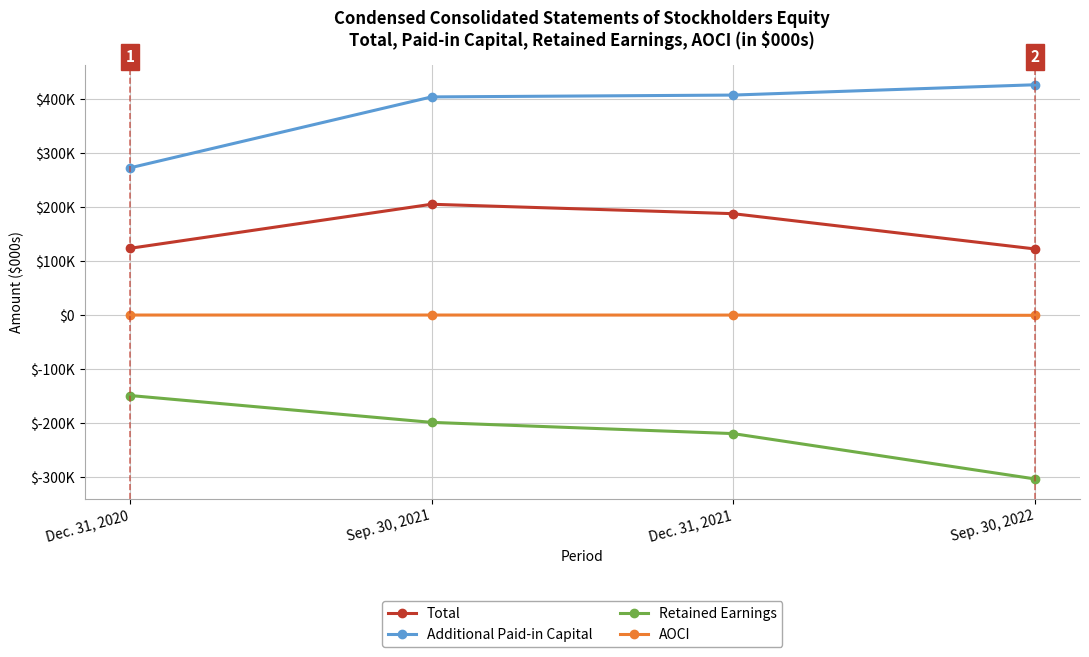

Which series has the largest total across all categories?

Additional Paid-in Capital